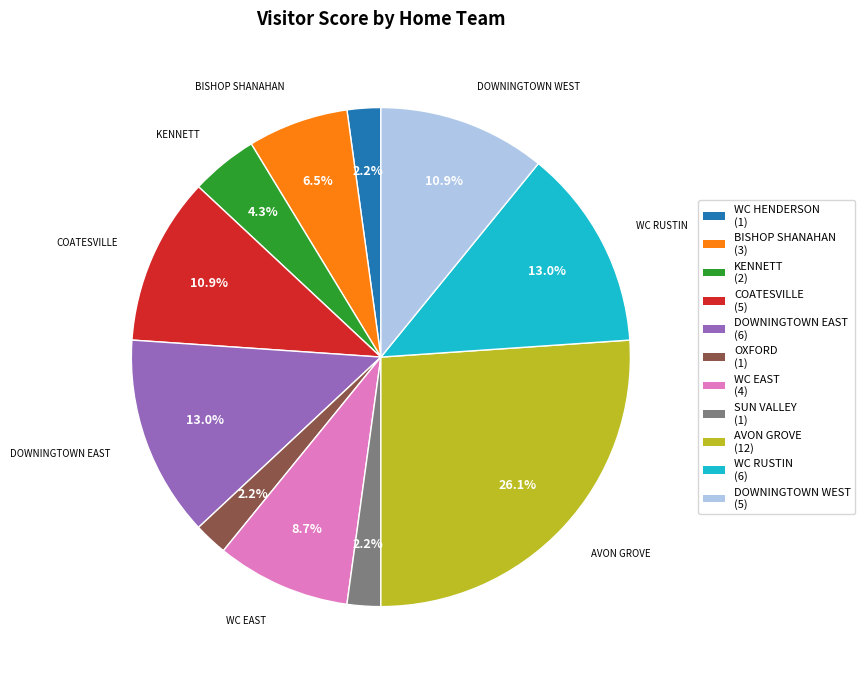

Does any single category account for the majority?

No